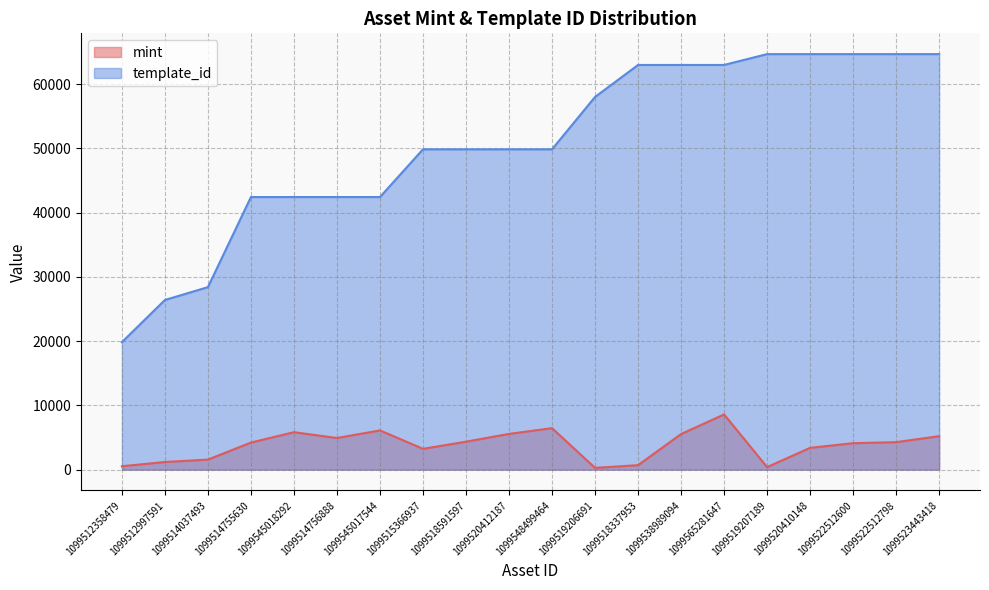

At 1099565281647, list the series in order from smallest to largest.

mint, template_id